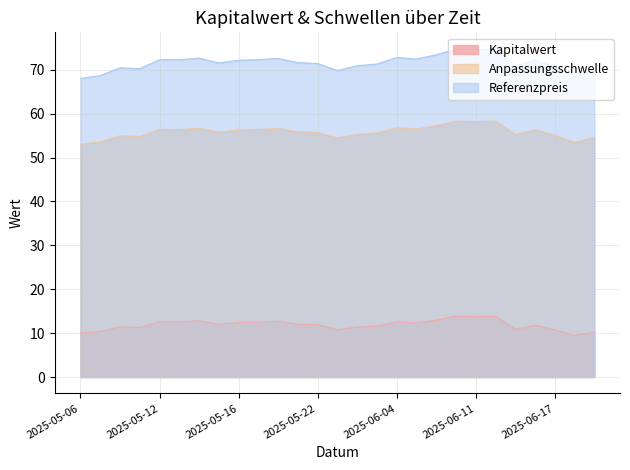

What is the label of the 12th point from the right?

2025-06-03